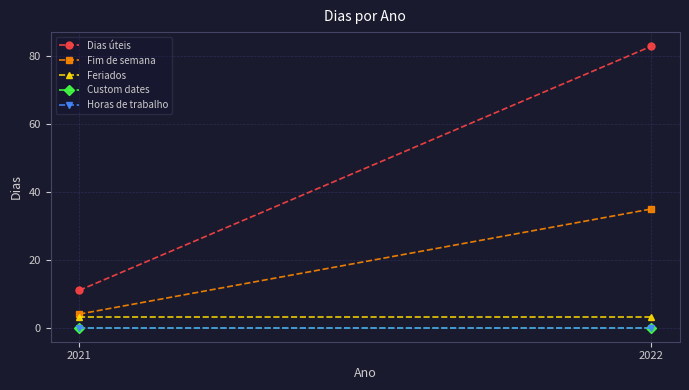

Which label corresponds to the largest value in the chart?

2022